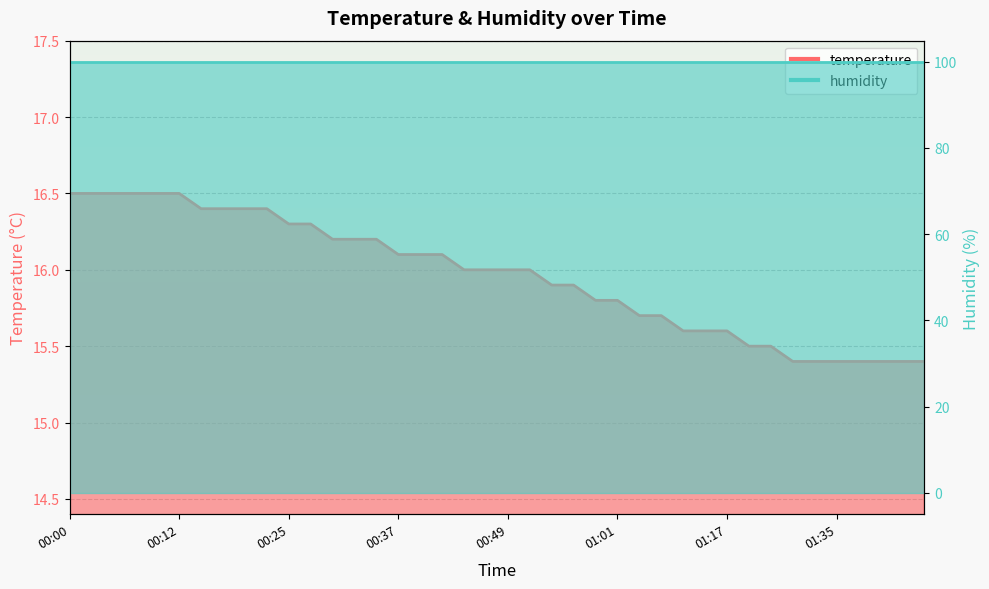

Which label corresponds to the smallest value in the chart?

01:30